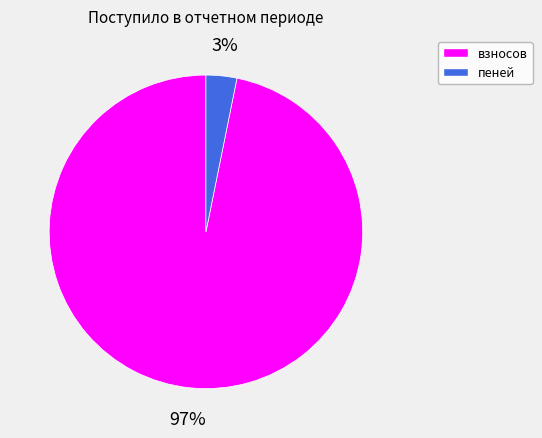

To the nearest percent, what portion does пеней represent?

3%